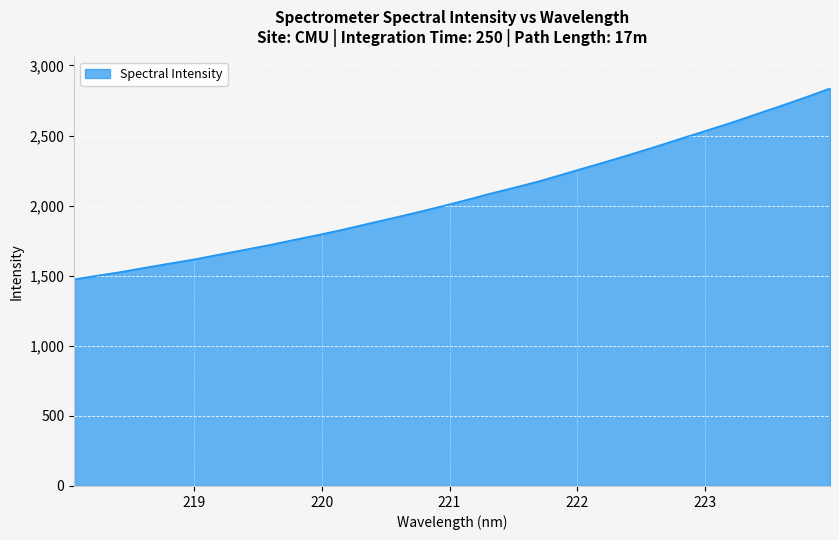

What is the difference between the maximum and minimum values?

1361.9